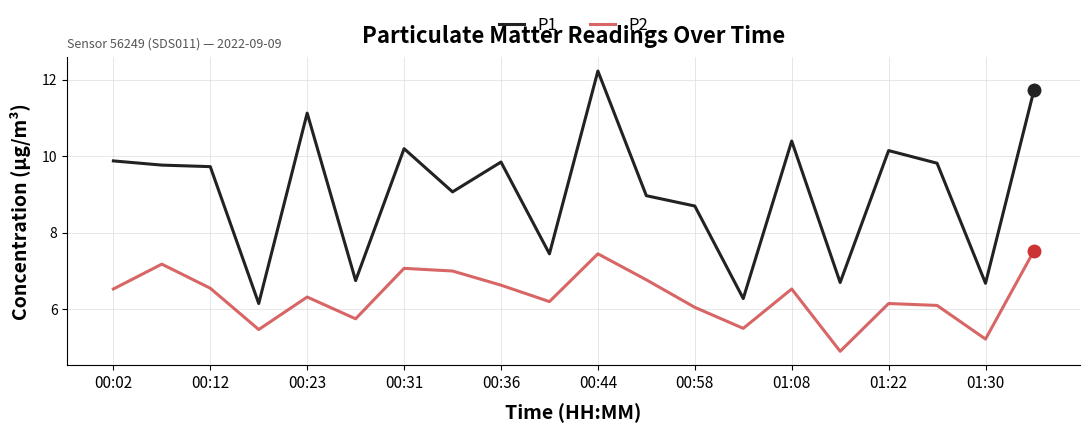

Which series has the largest total across all categories?

P1